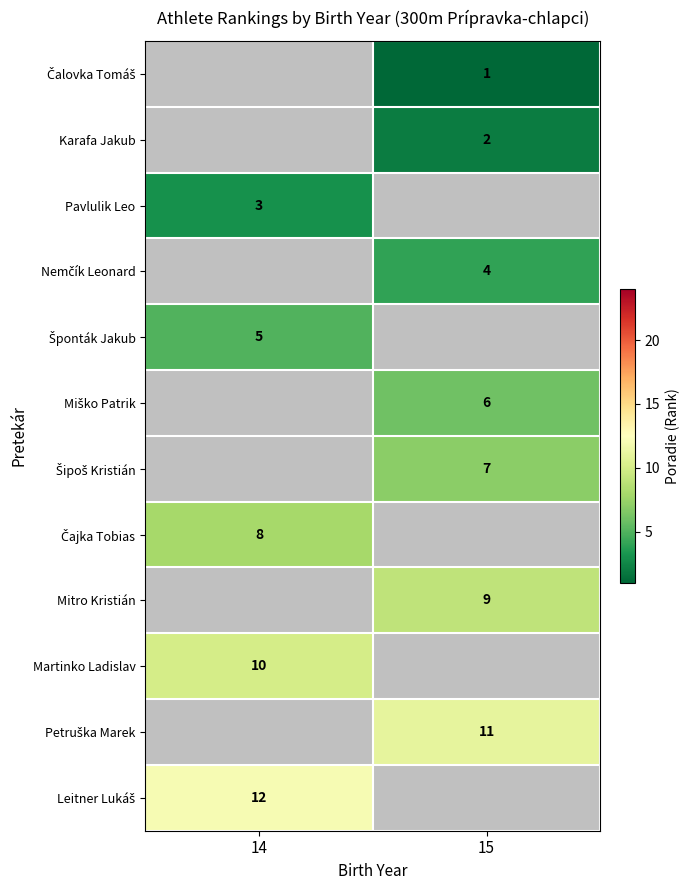

Rank the categories by Čajka Tobias value from highest to lowest.

14, 15